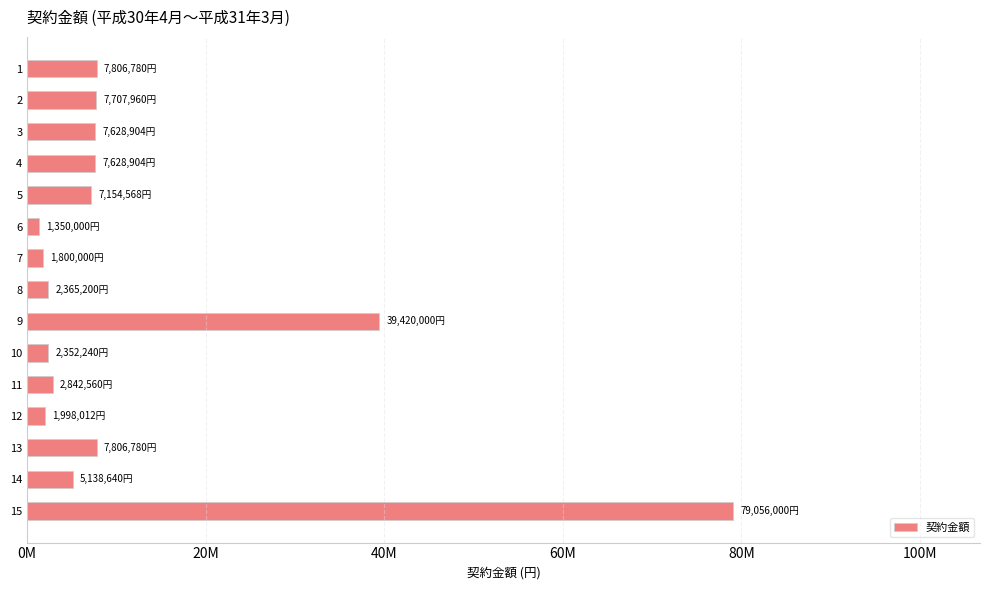

Are the bars horizontal?

Yes